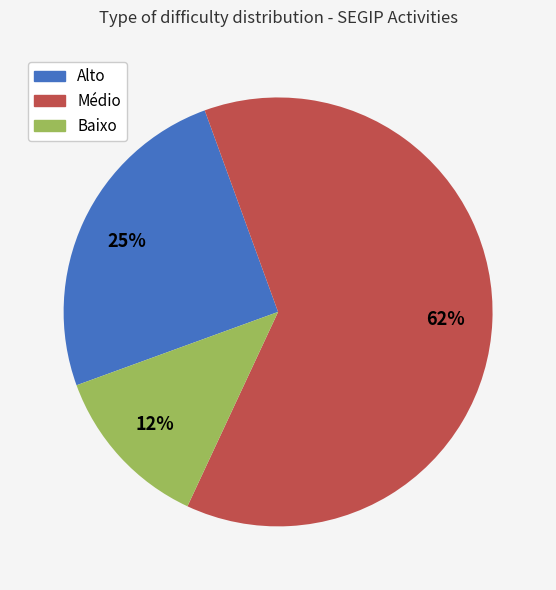

Does Médio represent more than half of the total?

Yes